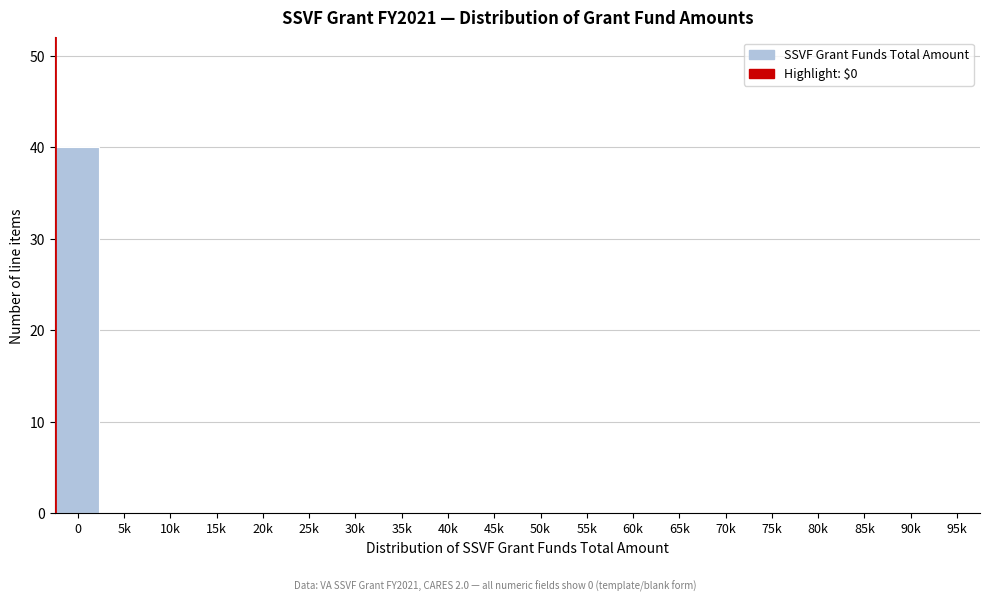

Reading left to right, extract all data points from this chart.

0=40	5k=0	10k=0	15k=0	20k=0	25k=0	30k=0	35k=0	40k=0	45k=0	50k=0	55k=0	60k=0	65k=0	70k=0	75k=0	80k=0	85k=0	90k=0	95k=0